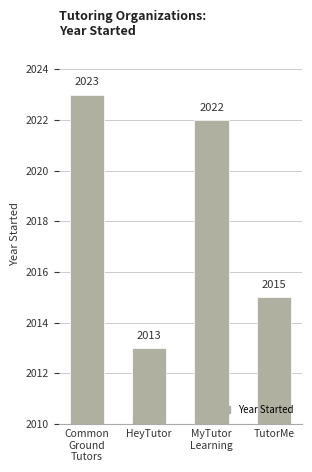

The chart shows a value of 2642 at MyTutor
Learning. True or false?

False